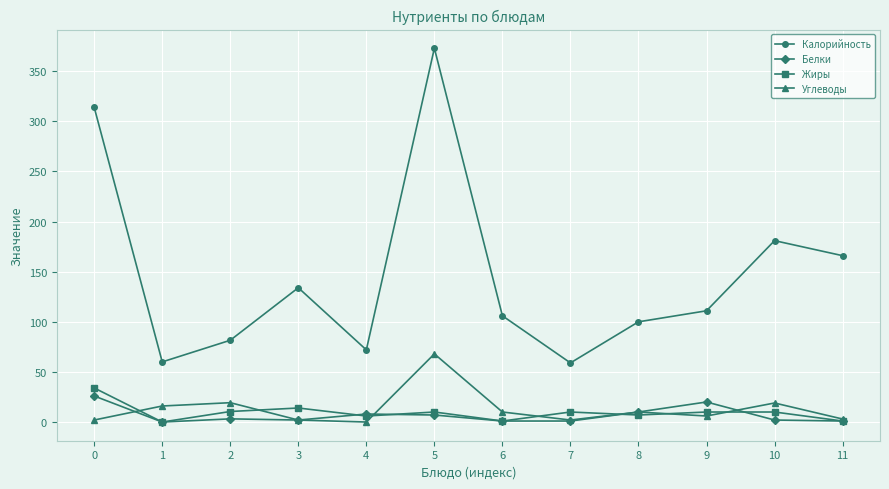

What is the difference between the Калорийность values at 5 and 7?

314.0